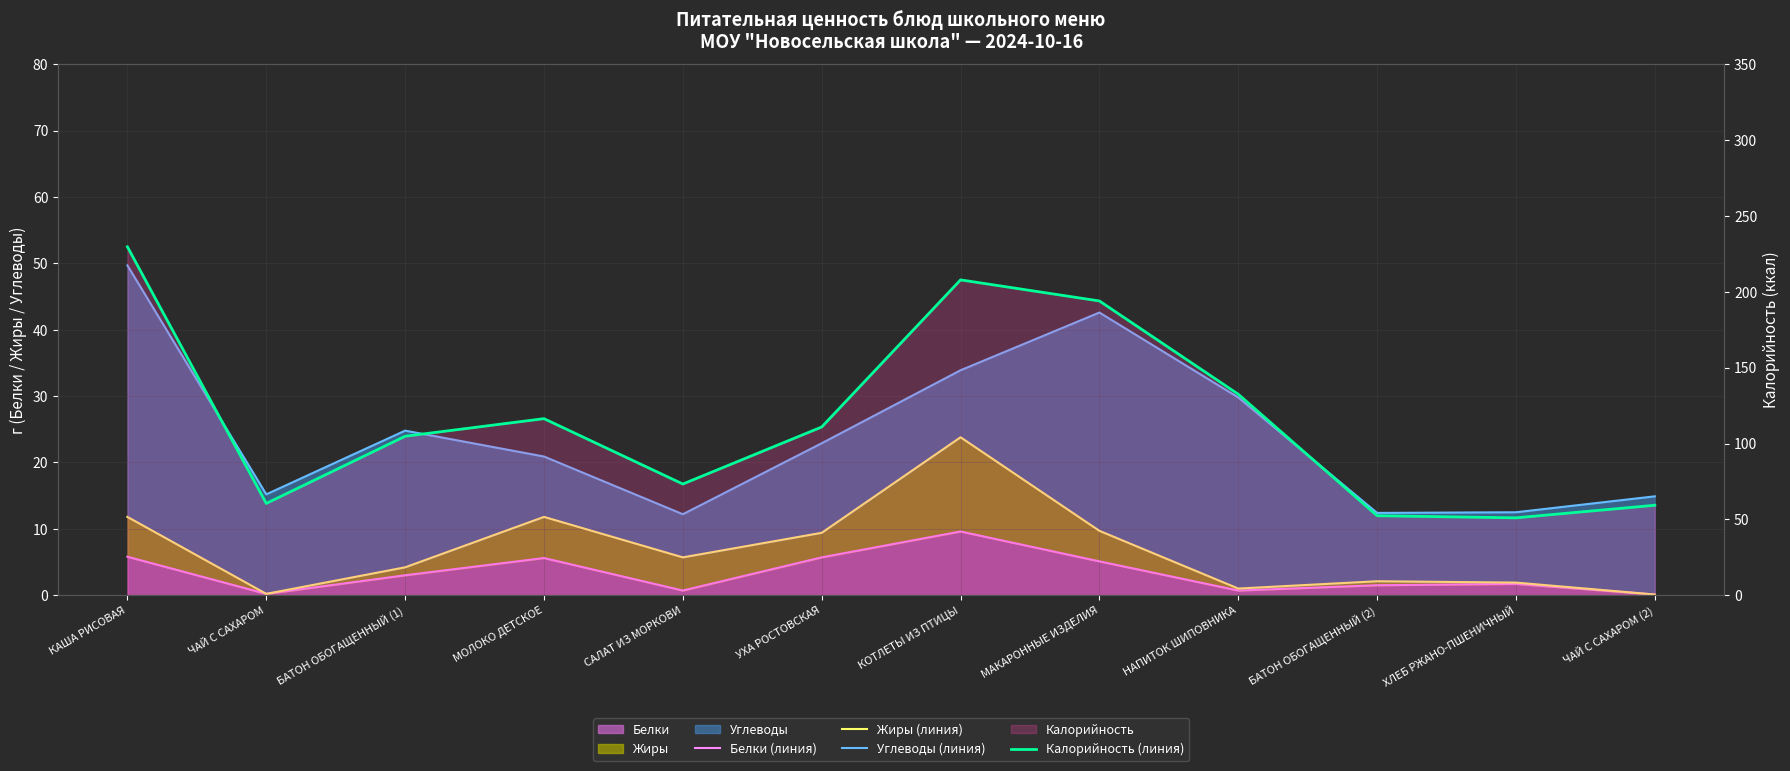

What position from the right is МАКАРОННЫЕ ИЗДЕЛИЯ?

5